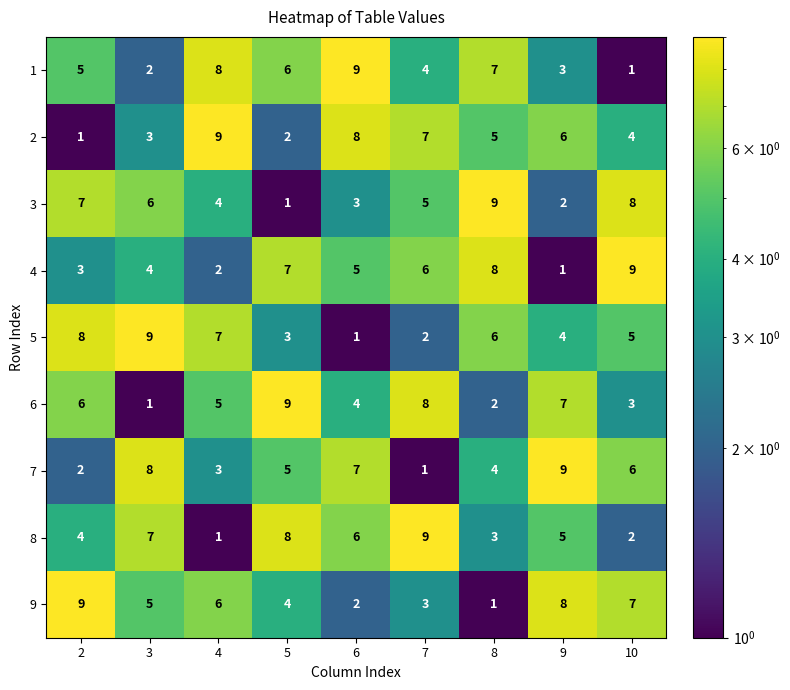

At which label does 3 reach its minimum?

5